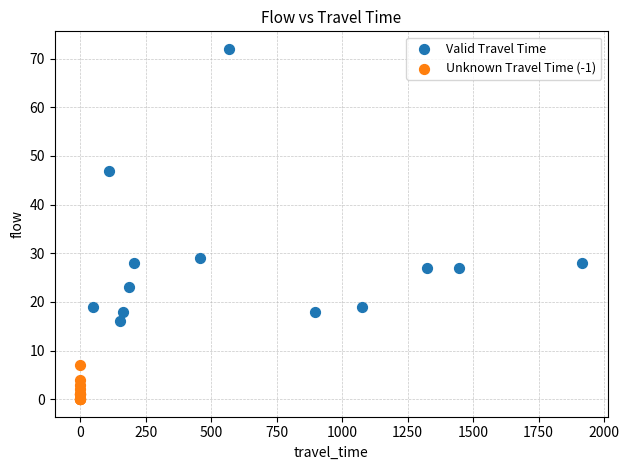

Which series contains the lowest Y value?

Unknown Travel Time (-1)